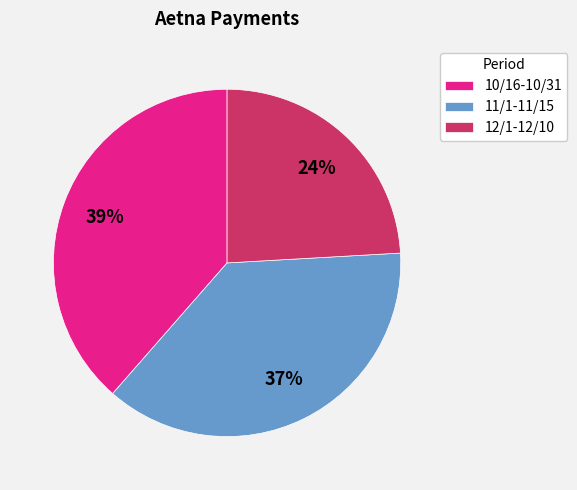

How many slices are in this pie chart?

3